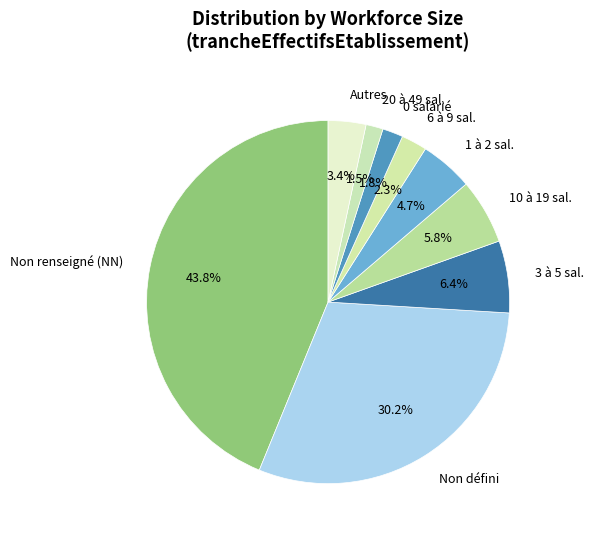

Is there a majority slice in this chart?

No